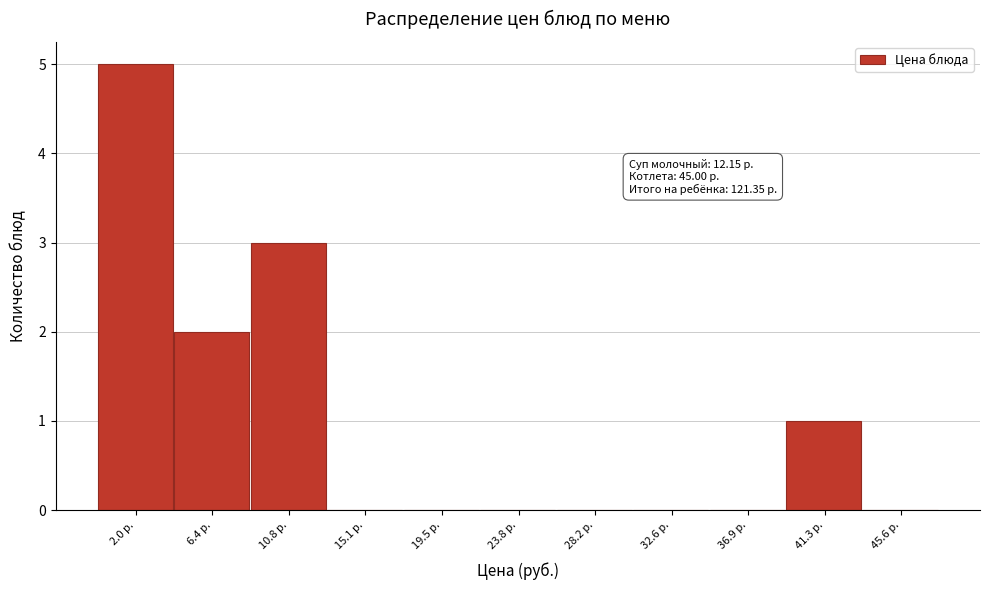

Reading left to right, extract all data points from this chart.

2.0 р.=5	6.4 р.=2	10.8 р.=3	15.1 р.=0	19.5 р.=0	23.8 р.=0	28.2 р.=0	32.6 р.=0	36.9 р.=0	41.3 р.=1	45.6 р.=0